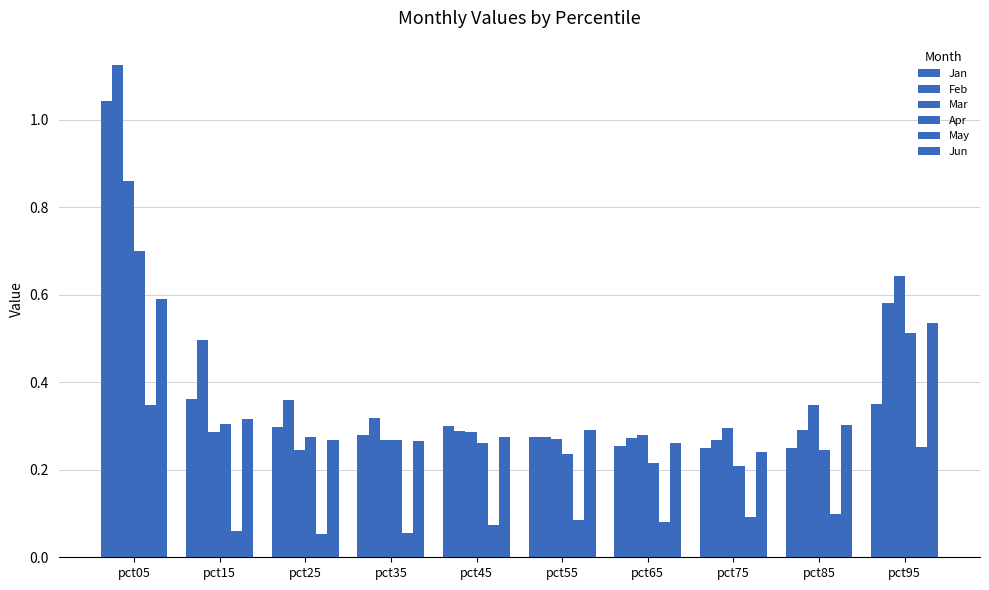

How many categories are shown in the chart?

10